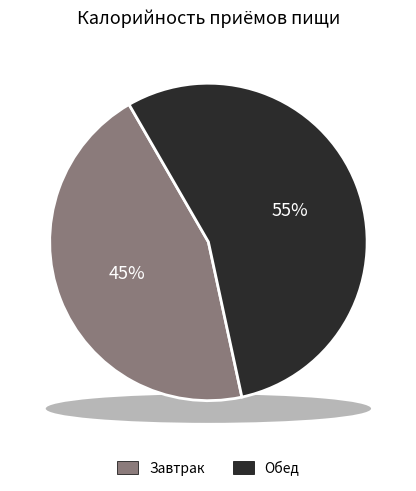

To the nearest percent, what is the average slice percentage?

50%